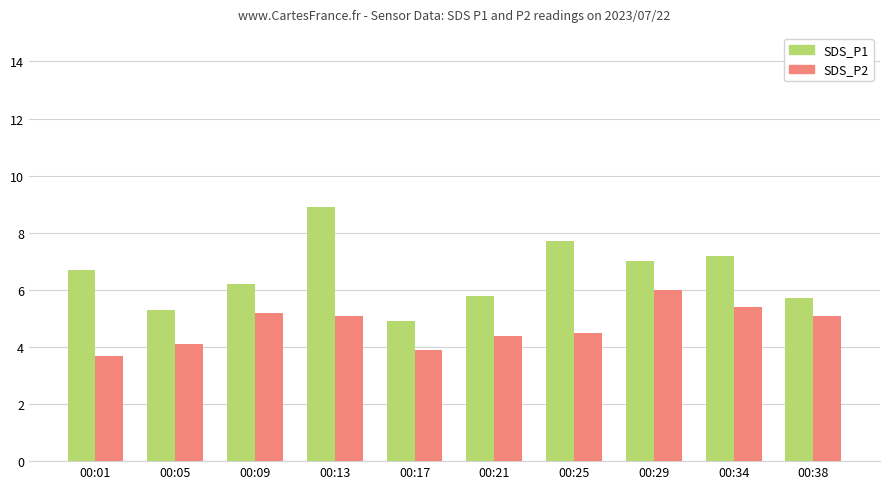

What is the difference between the highest and lowest values at 00:13?

3.8